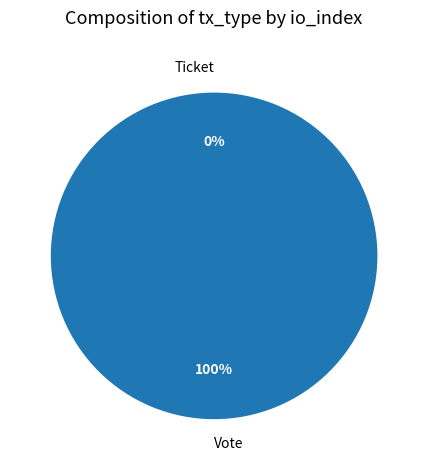

Rank the categories by value from highest to lowest.

Vote, Ticket